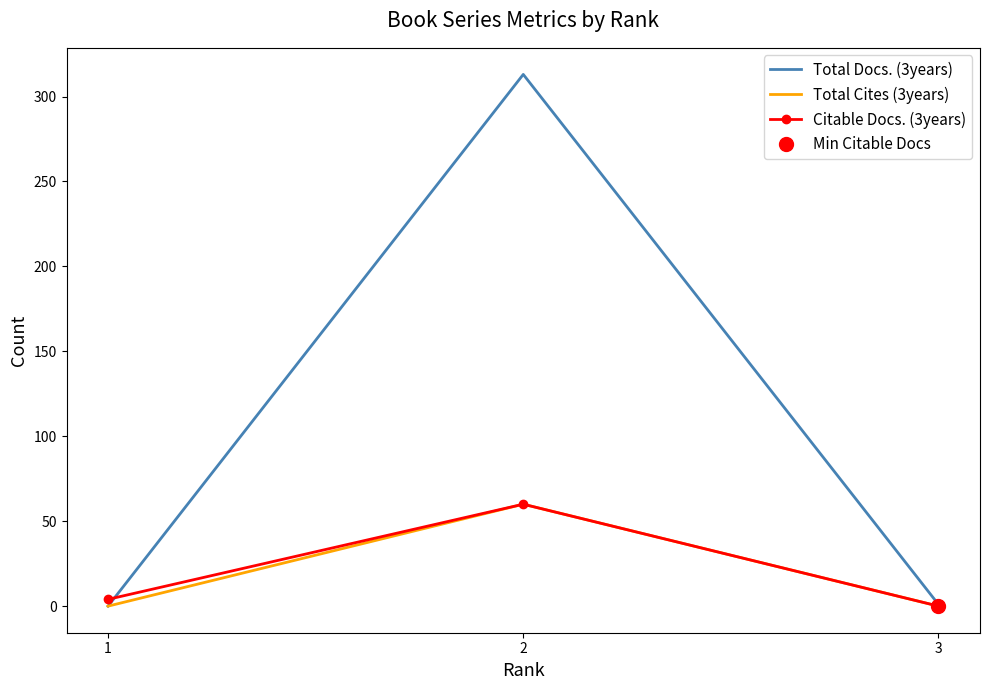

What is the difference between the maximum and second lowest values in the Total Docs. (3years) series?

312